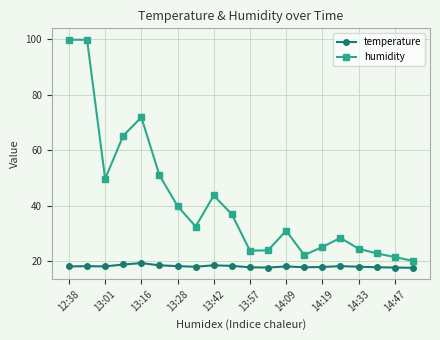

Which series has the widest spread of values?

humidity